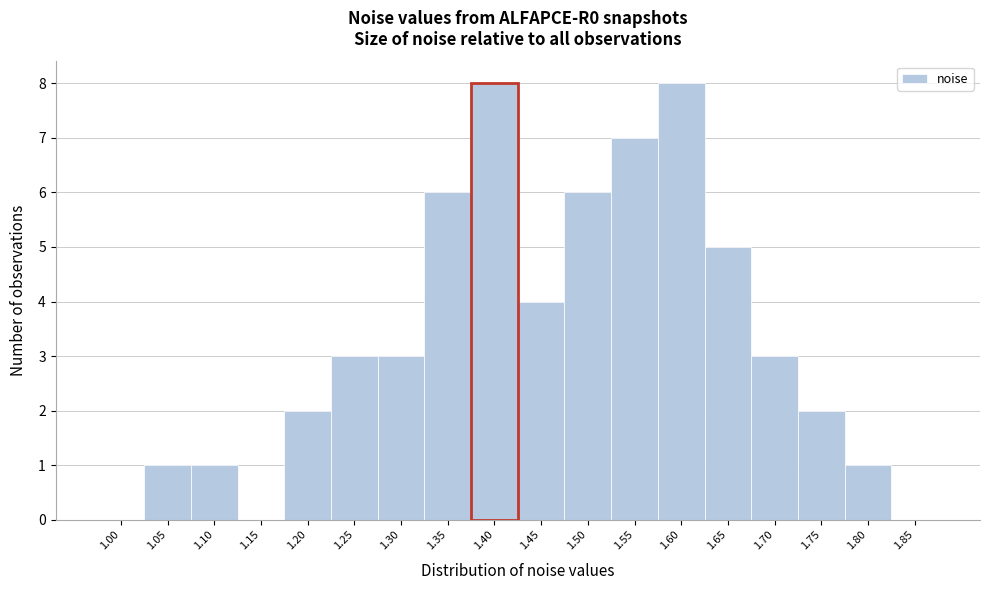

Reading left to right, what are all the values shown in this chart?

1.00=0	1.05=1	1.10=1	1.15=0	1.20=2	1.25=3	1.30=3	1.35=6	1.40=8	1.45=4	1.50=6	1.55=7	1.60=8	1.65=5	1.70=3	1.75=2	1.80=1	1.85=0